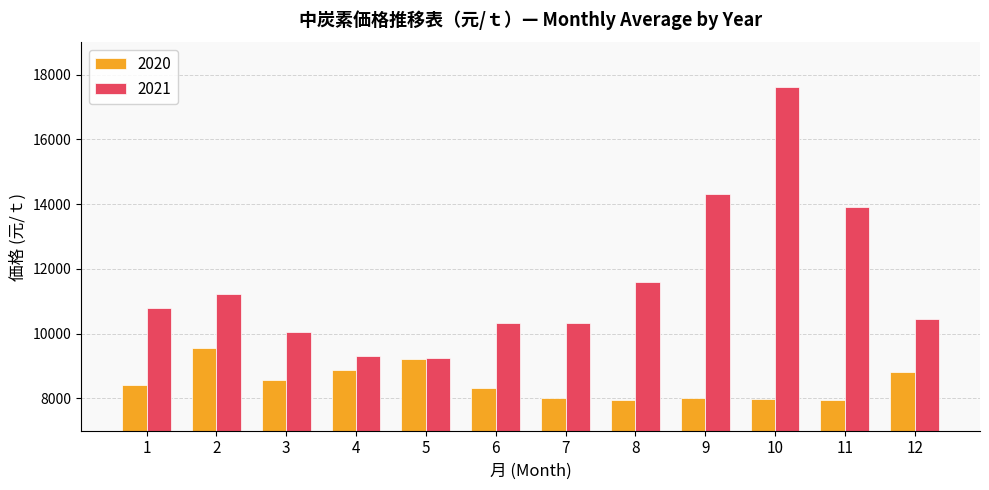

What is the value of the 2020 bar at the 3rd from the left?

8570.5